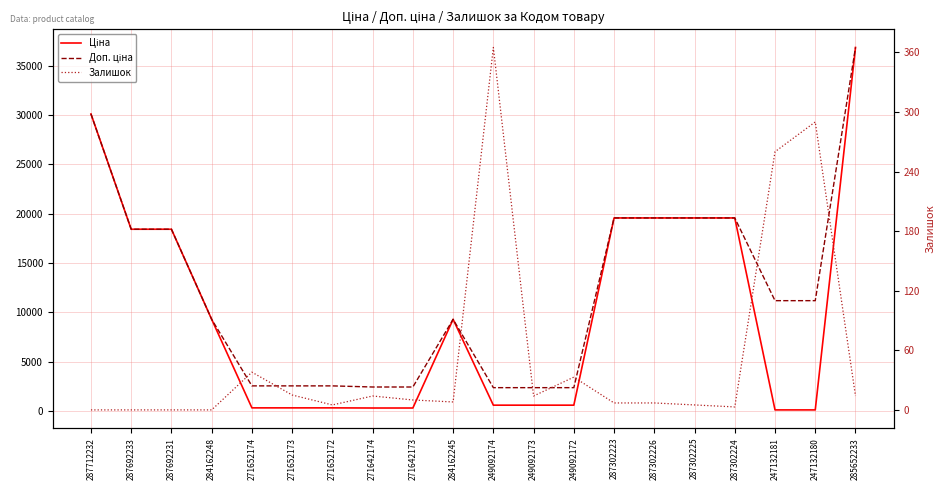

Reading left to right, list all the values displayed in this chart.

Ціна: 287712232=30102.8	287692233=18420.9	287692231=18420.9	284162248=9290.5	271652174=318.3	271652173=318.3	271652172=318.3	271642174=304.1	271642173=304.1	284162245=9290.5	249092174=591.6	249092173=591.6	249092172=591.6	287302223=19564.9	287302226=19564.9	287302225=19564.9	287302224=19564.9	247132181=111.8	247132180=111.8	285652233=36841.8
Доп. ціна: 287712232=30102.8	287692233=18420.9	287692231=18420.9	284162248=9290.5	271652174=2546.4	271652173=2546.4	271652172=2546.4	271642174=2432.8	271642173=2432.8	284162245=9290.5	249092174=2366.5	249092173=2366.5	249092172=2366.5	287302223=19564.9	287302226=19564.9	287302225=19564.9	287302224=19564.9	247132181=11182.0	247132180=11182.0	285652233=36841.8
Залишок: 287712232=0.0	287692233=0.0	287692231=0.0	284162248=0.0	271652174=38.0	271652173=15.0	271652172=5.0	271642174=14.0	271642173=10.0	284162245=8.0	249092174=365.0	249092173=14.0	249092172=33.0	287302223=7.0	287302226=7.0	287302225=5.0	287302224=3.0	247132181=260.0	247132180=290.0	285652233=14.0